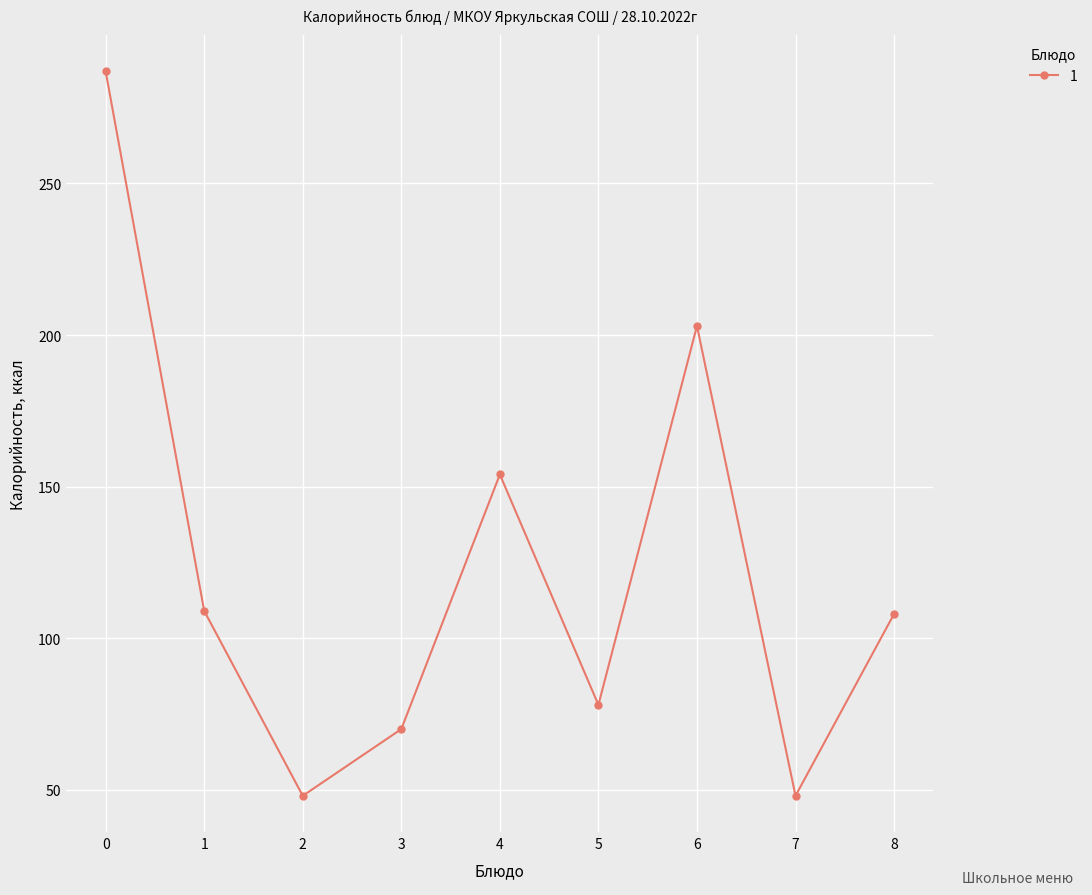

What is the sum of the values at 1 and 6?

312